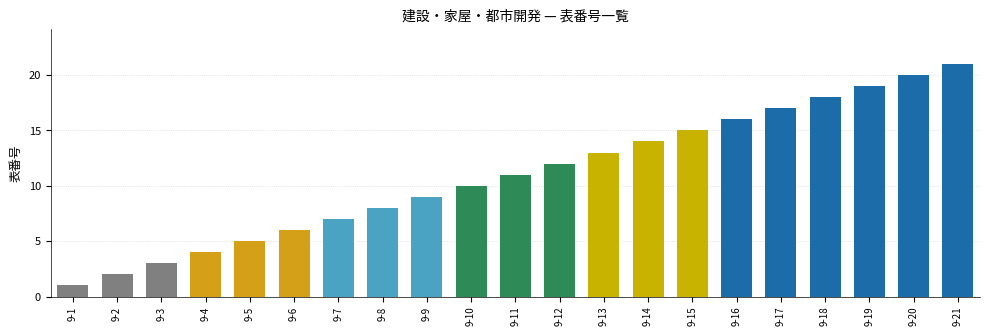

Rank the categories by value from lowest to highest.

9-1, 9-2, 9-3, 9-4, 9-5, 9-6, 9-7, 9-8, 9-9, 9-10, 9-11, 9-12, 9-13, 9-14, 9-15, 9-16, 9-17, 9-18, 9-19, 9-20, 9-21